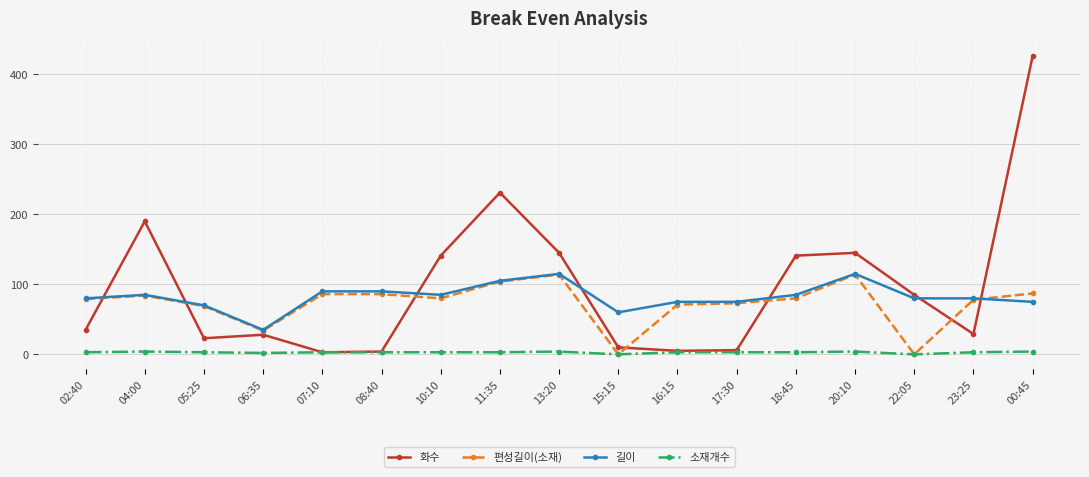

True or false: 화수 and 편성길이(소재) cross at least once.

True